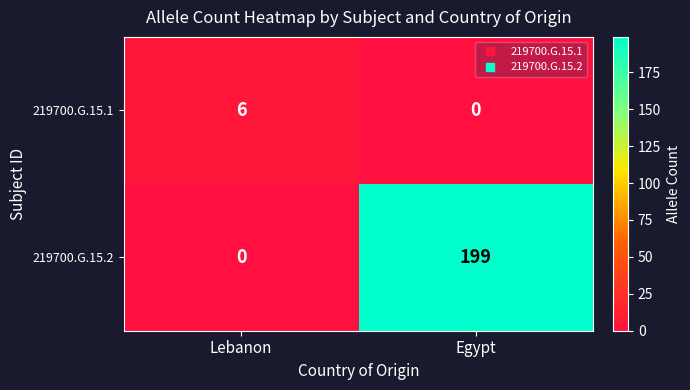

What is the average value of the 219700.G.15.2 series?

100